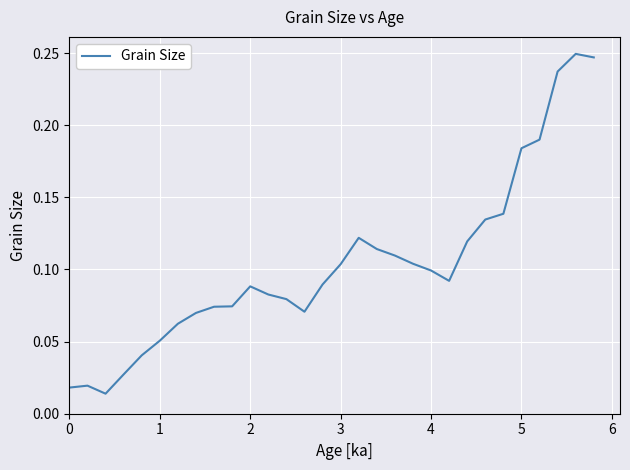

What is the difference between the maximum and minimum values?

0.2